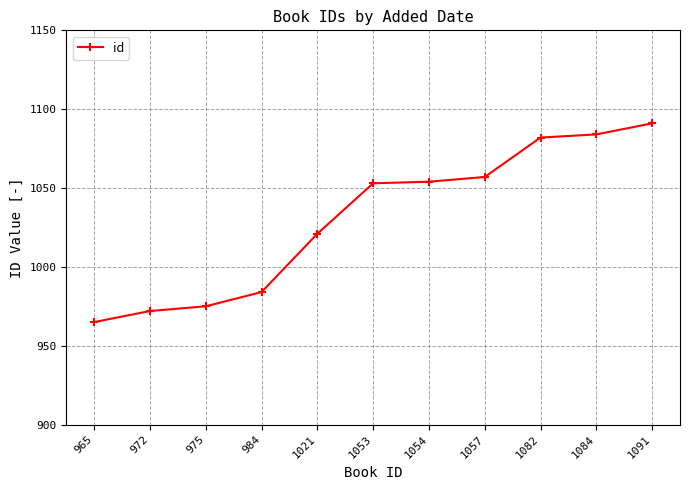

Which category has the highest value across all series?

1091